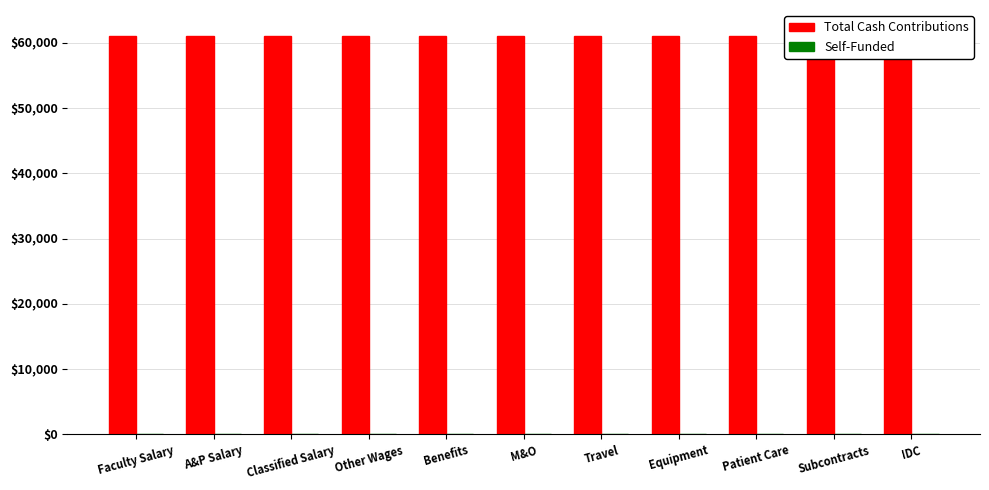

At which category is the sum across all series the highest?

IDC